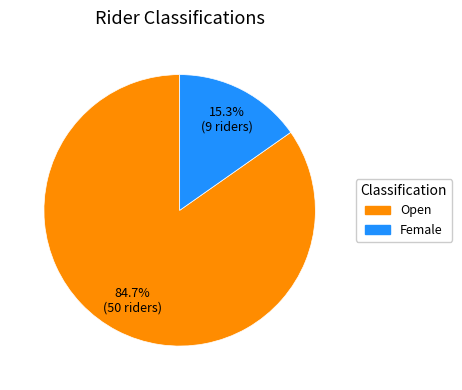

What percentage is the Female slice, to the nearest percent?

15%